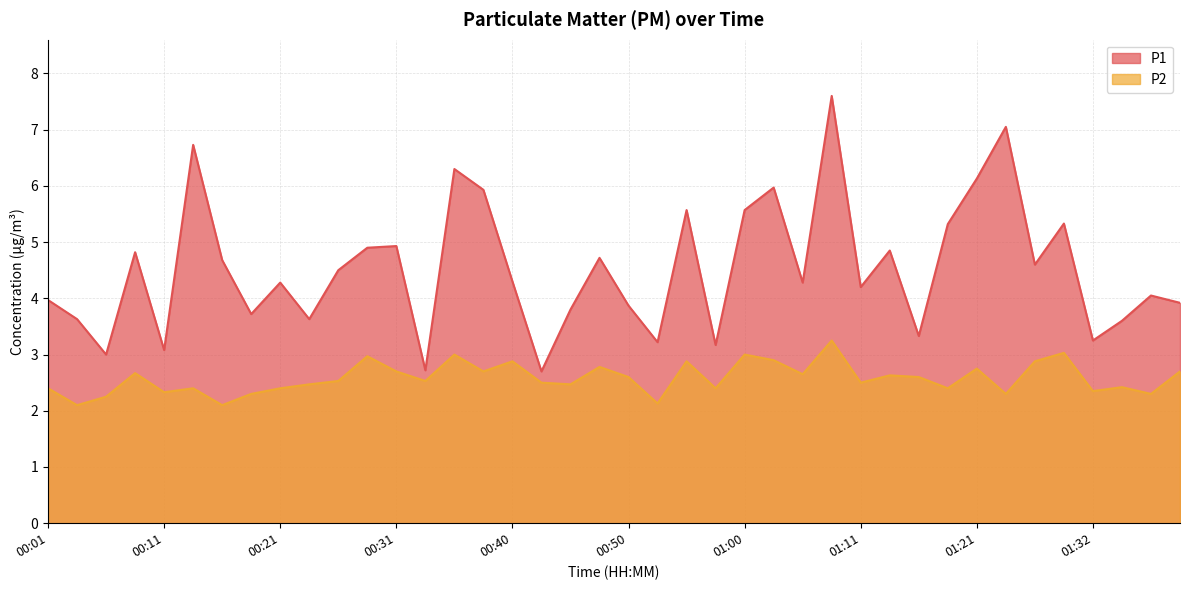

What is the label of the 24th point from the left?

00:58